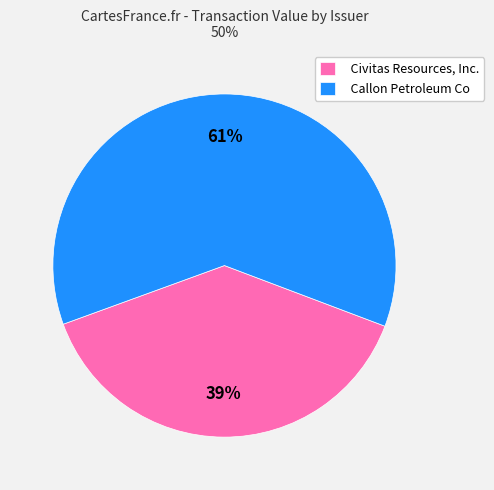

Rank the categories by value from highest to lowest.

Callon Petroleum Co, Civitas Resources, Inc.